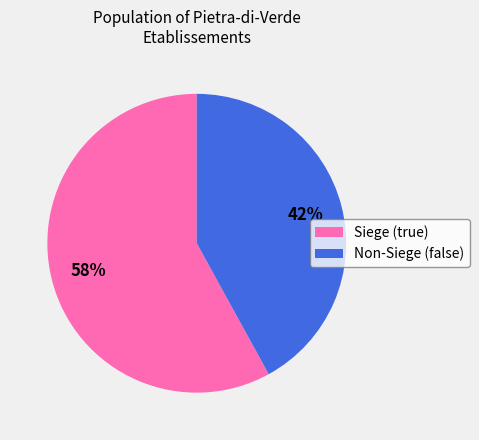

To the nearest percent, what is the difference between the Siege (true) and Non-Siege (false) slice percentages?

16%